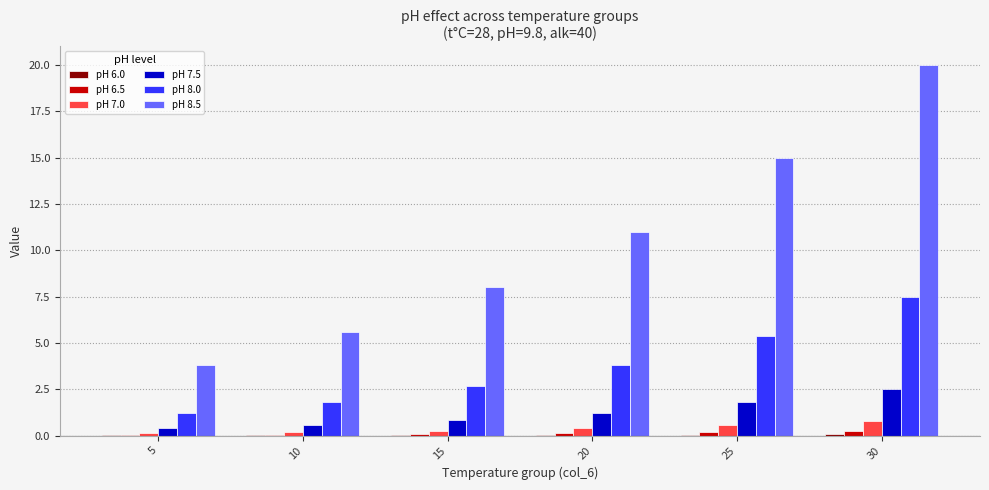

At which category does the chart reach its peak across all series?

30